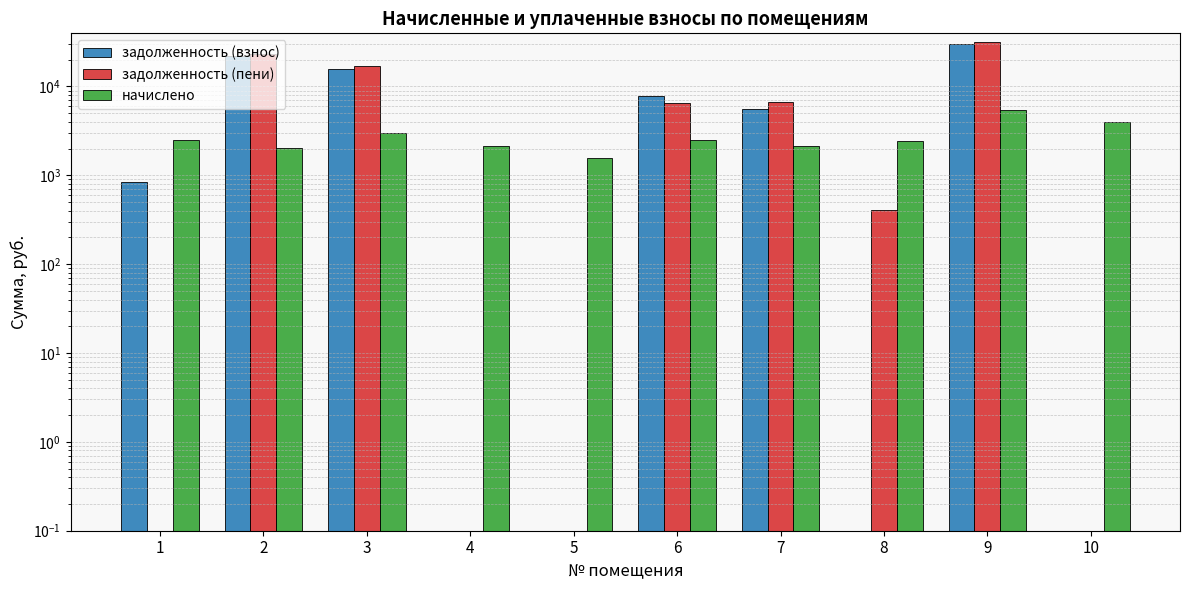

Which category has the highest value in the задолженность (взнос) series?

9